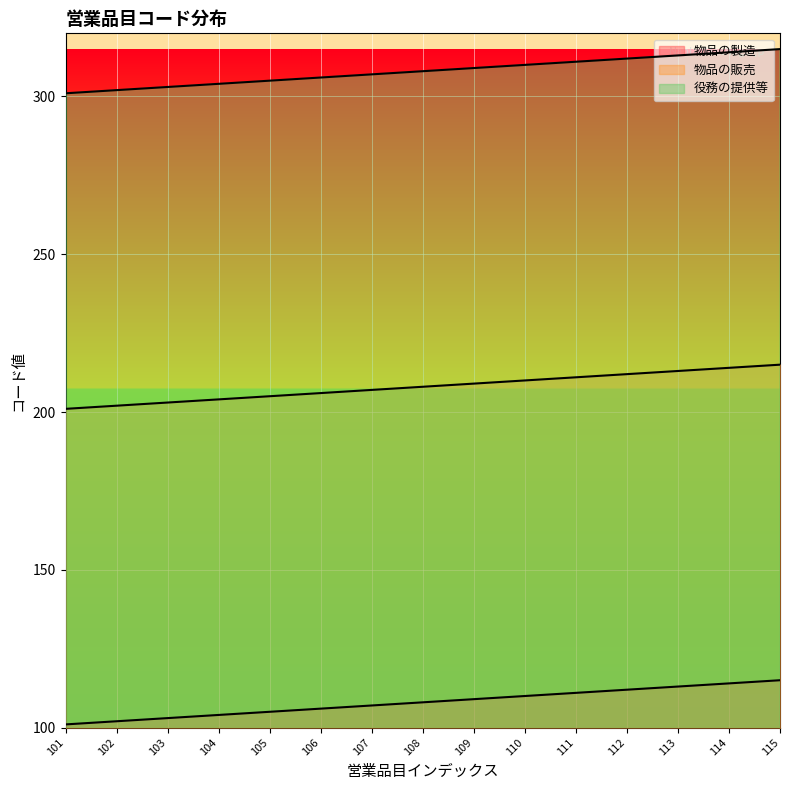

Rank the categories by 物品の販売 value from lowest to highest.

101, 102, 103, 104, 105, 106, 107, 108, 109, 110, 111, 112, 113, 114, 115